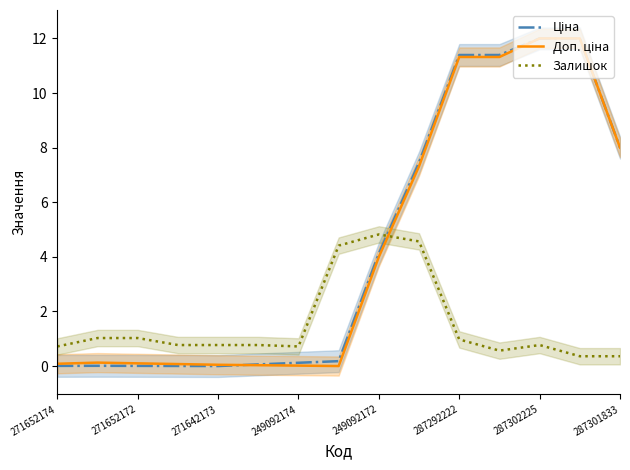

Between which two adjacent categories do Залишок and Доп. ціна first intersect?

8 and 9